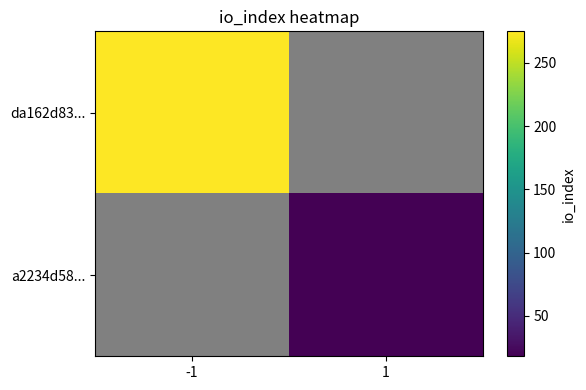

List the series in order of their peak value, lowest first.

da162d83..., a2234d58...